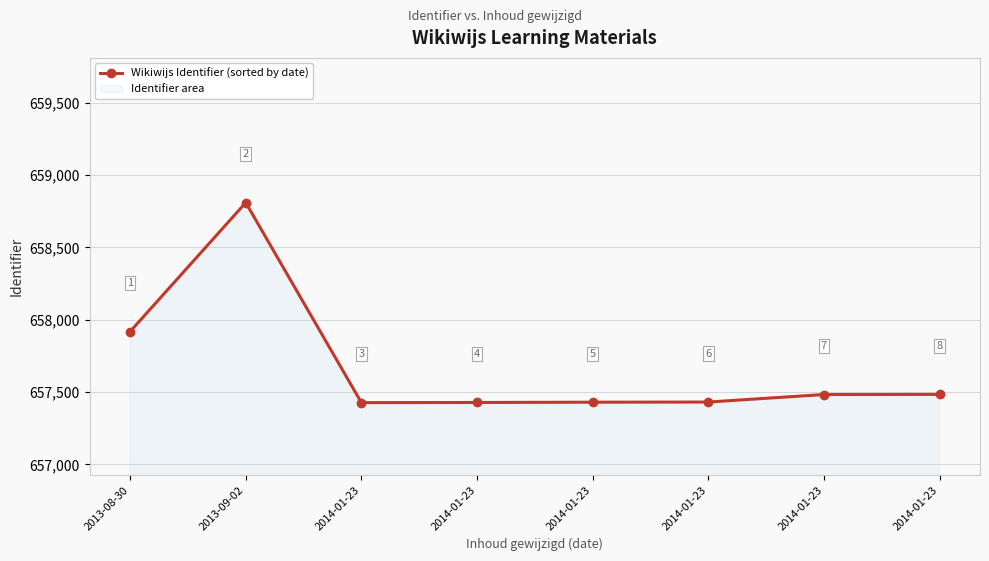

What is the label of the 6th point from the left?

2014-01-23